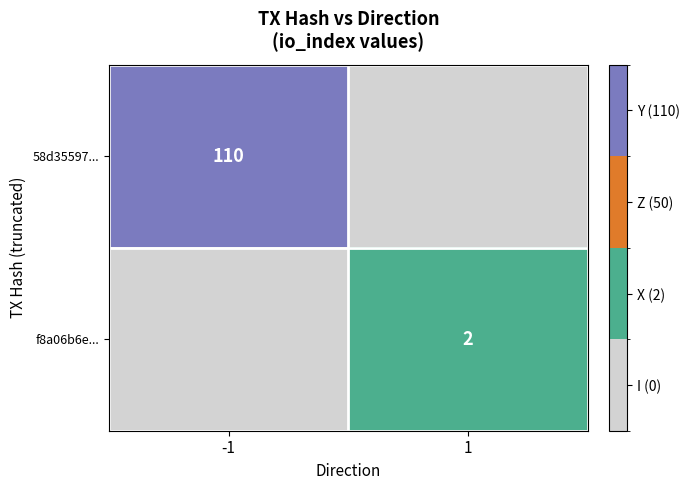

Is the value of 58d35597... at -1 greater than the value of f8a06b6e... at 1?

Yes